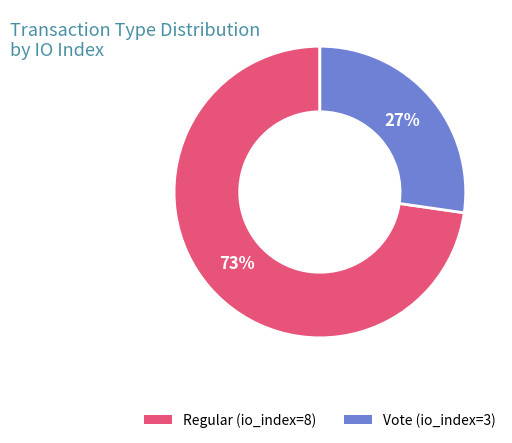

What is the smallest slice in the pie chart?

Vote (io_index=3)